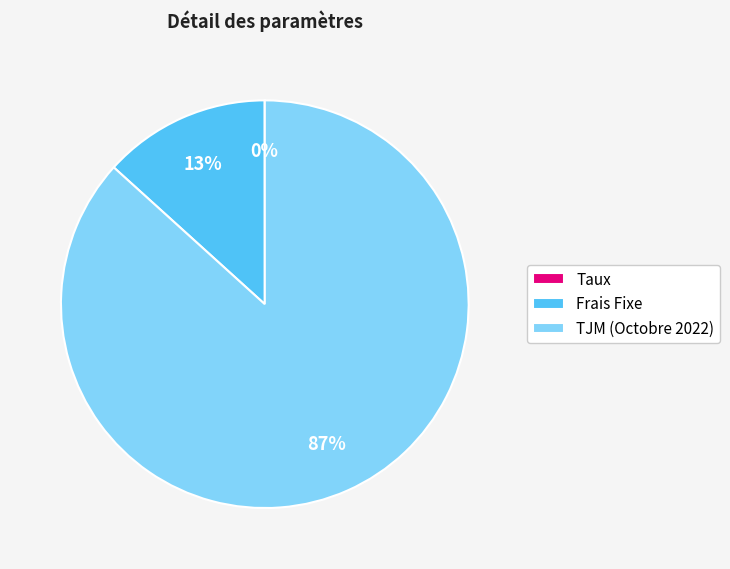

Does TJM (Octobre 2022) represent more than half of the total?

Yes